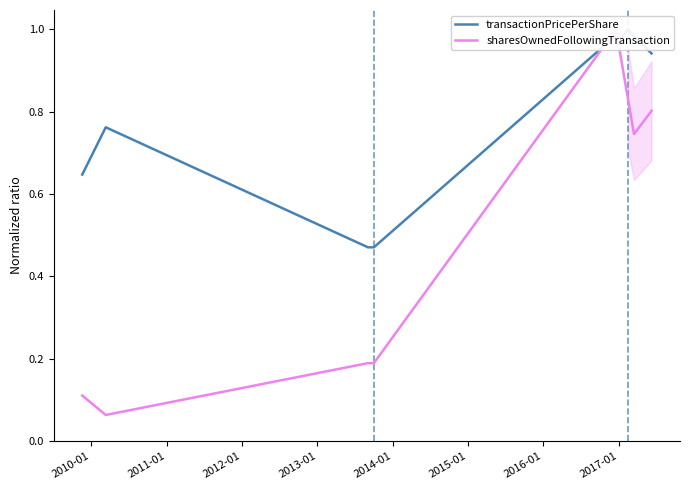

At how many categories does at least one series exceed 0?

9